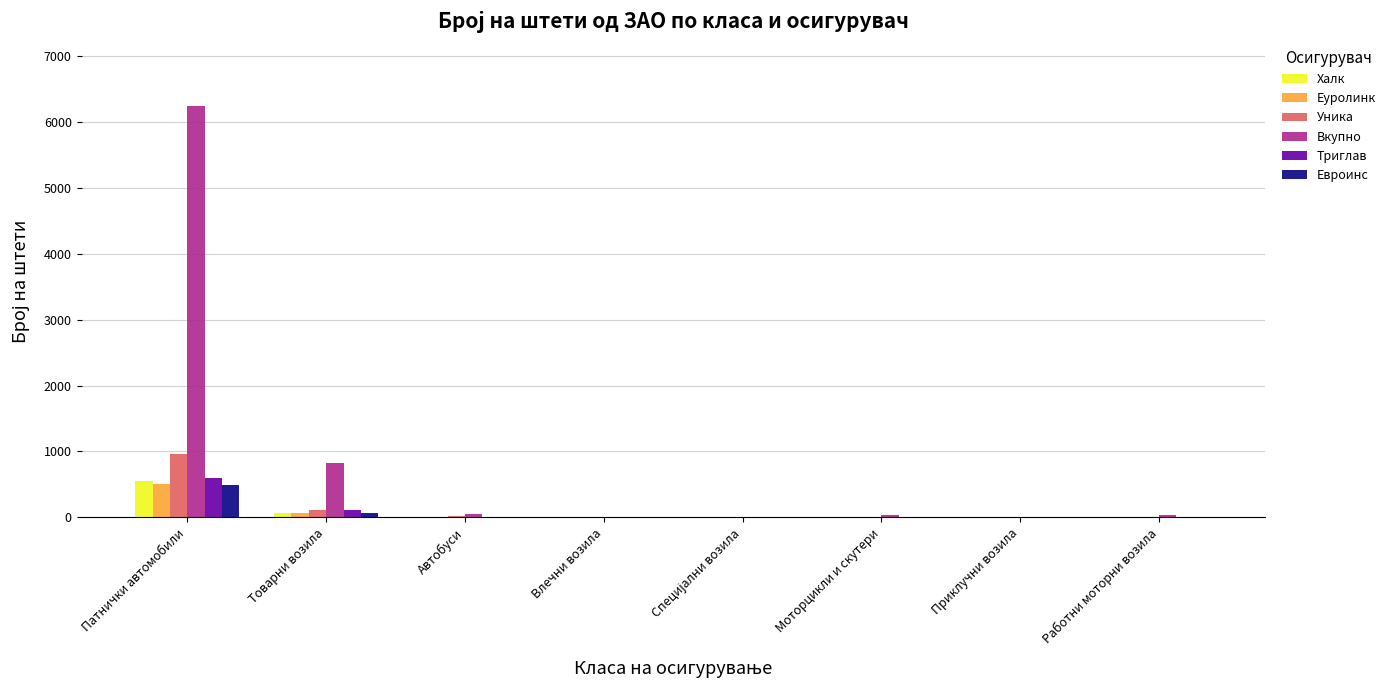

Between Патнички автомобили and Влечни возила, which series saw the biggest shift?

Вкупно